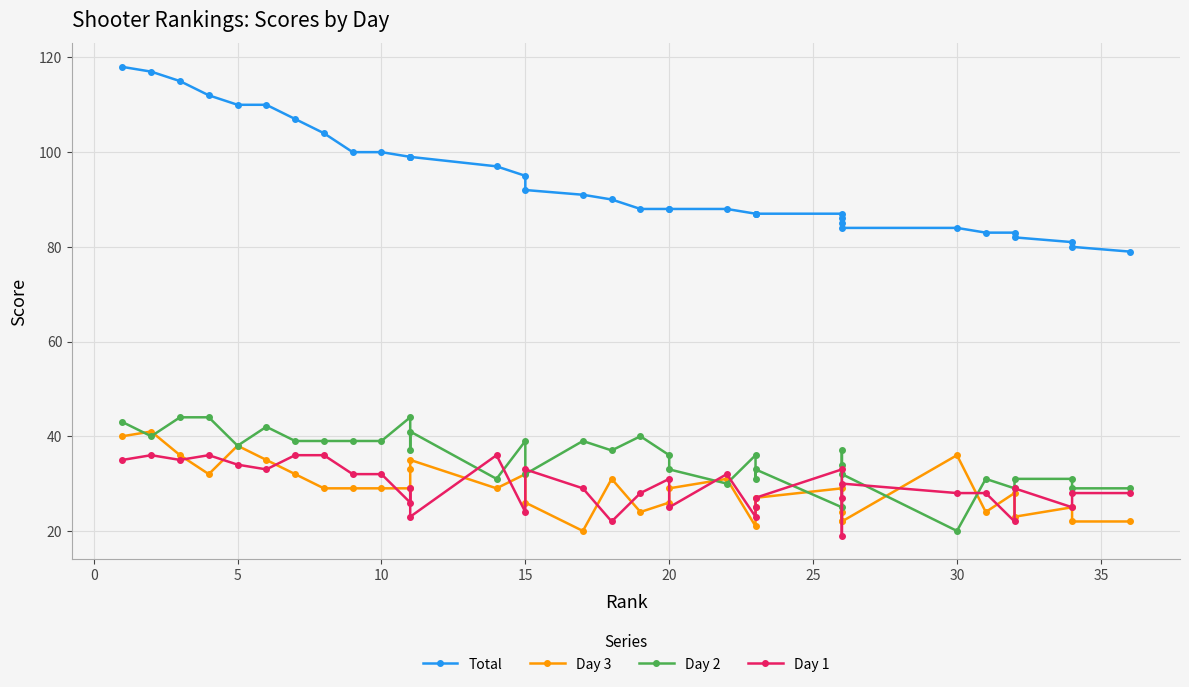

Which series has the largest range (max minus min)?

Total